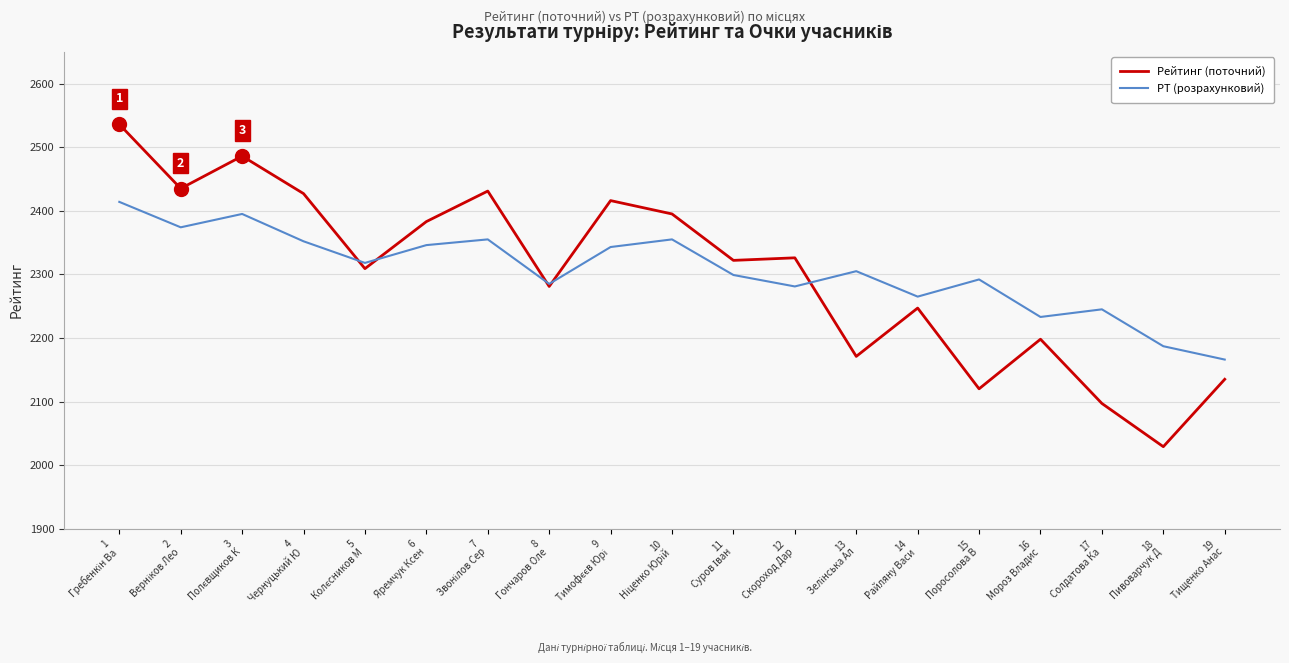

Which series has the widest spread of values?

Рейтинг (поточний)